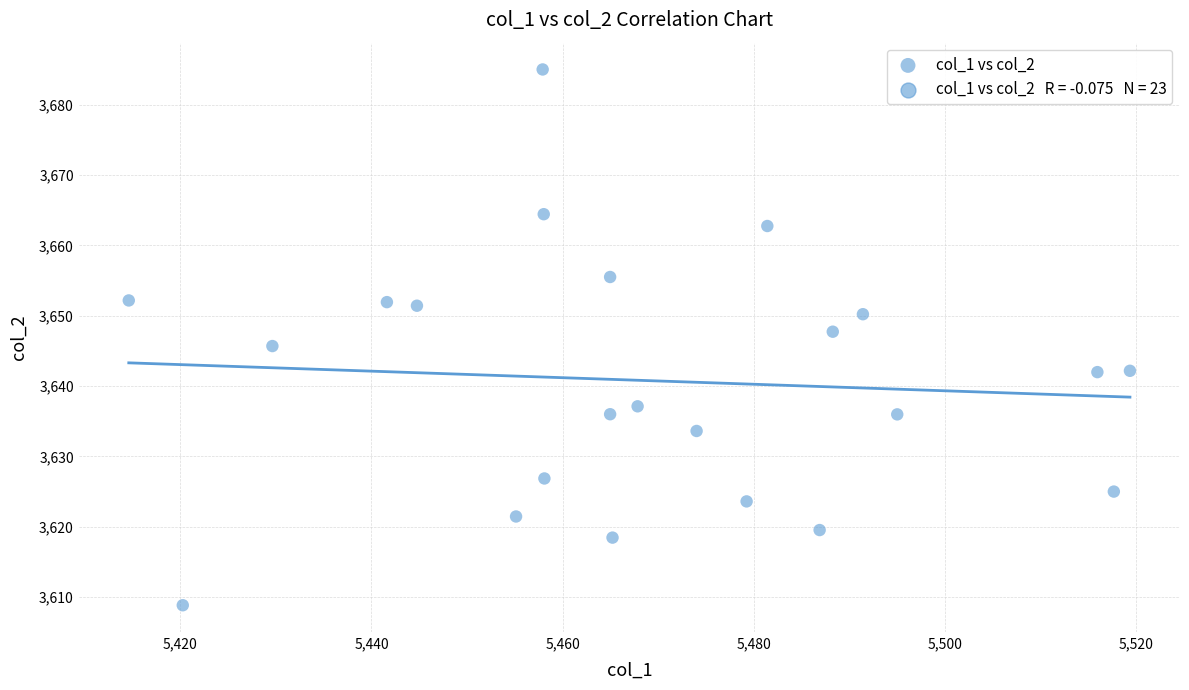

What is the range of X values (max minus min)?

104.8